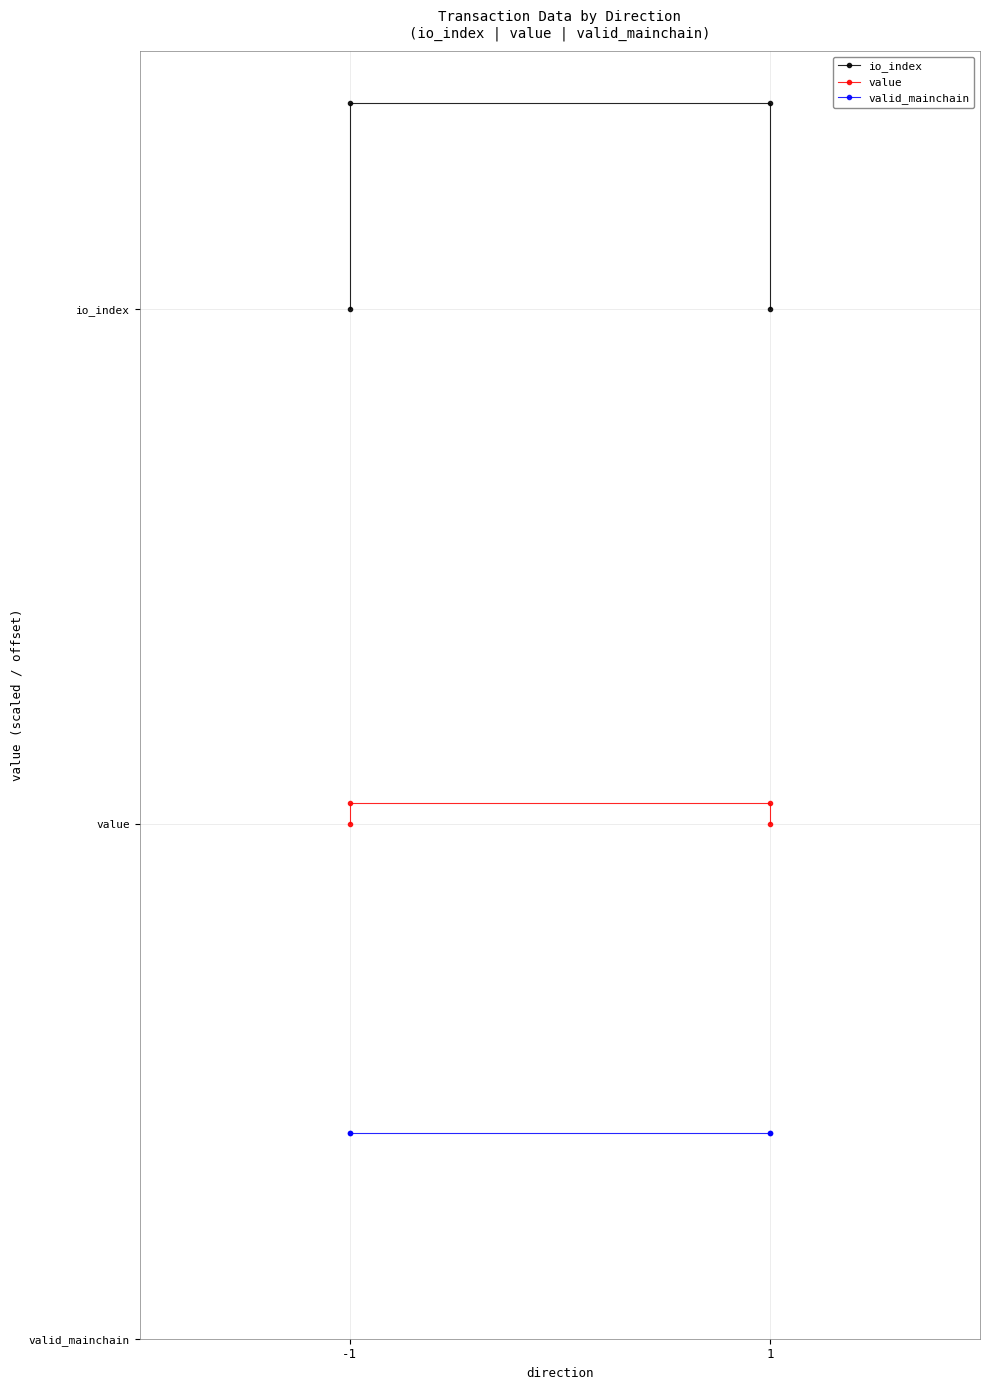

How many data points does each series have?

4